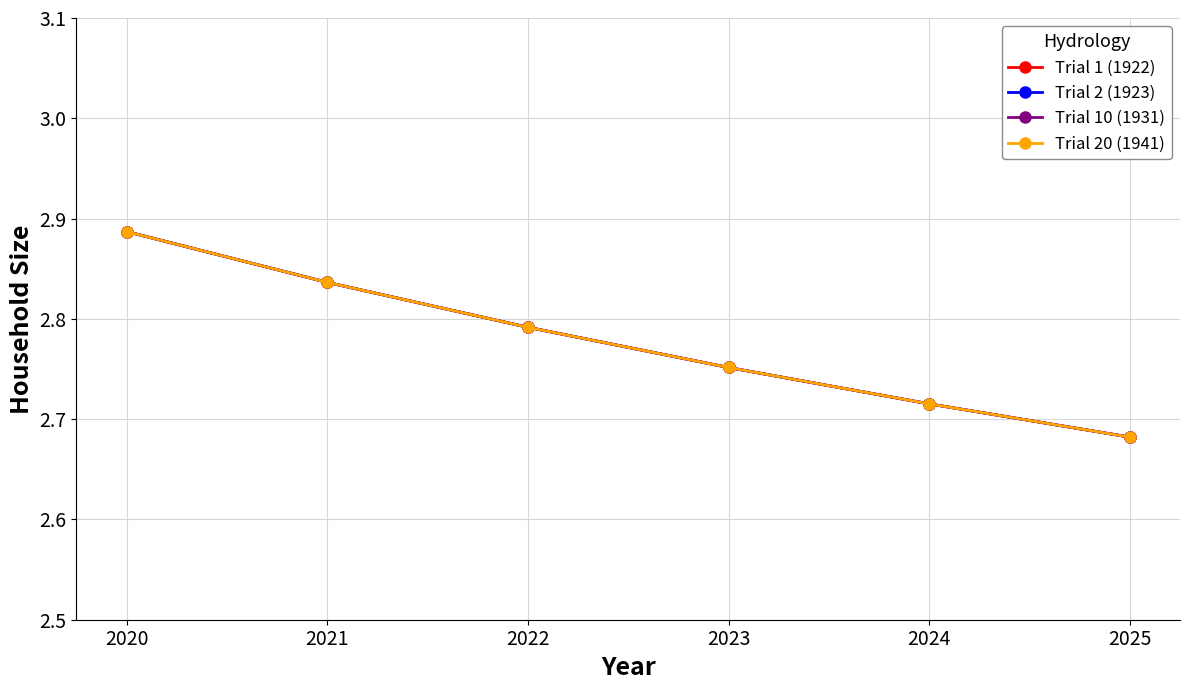

Rank the series at 2025 from lowest to highest value.

Trial 1 (1922), Trial 2 (1923), Trial 10 (1931), Trial 20 (1941)